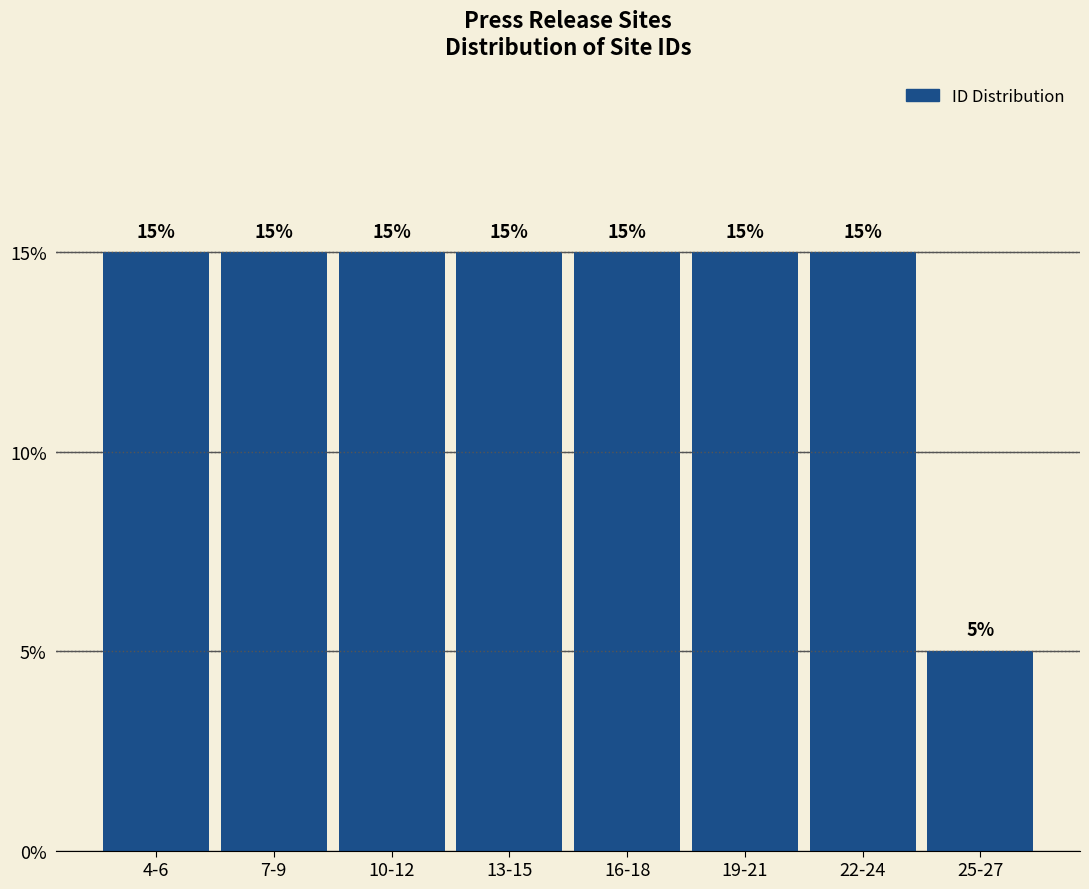

Reading left to right, list all the values displayed in this chart.

15	15	15	15	15	15	15	5